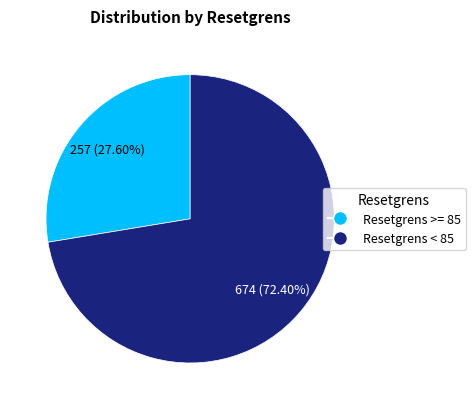

How many segments does this pie chart have?

2